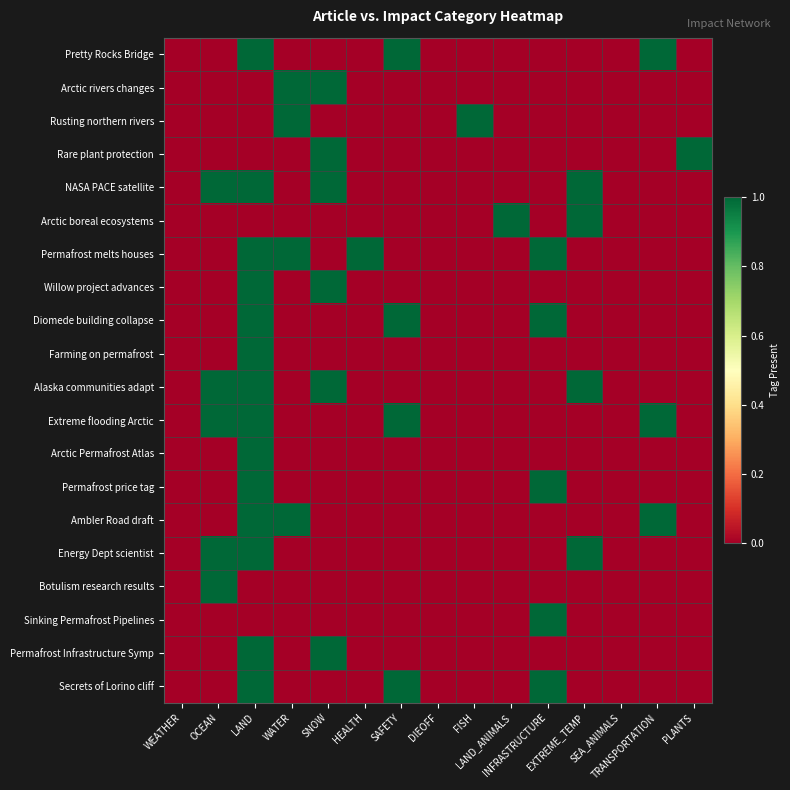

Which series has the largest total across all categories?

NASA PACE satellite